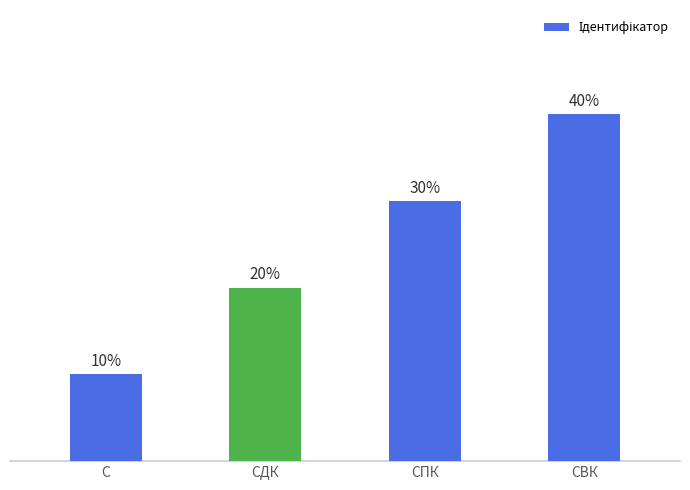

Are the bars horizontal?

No